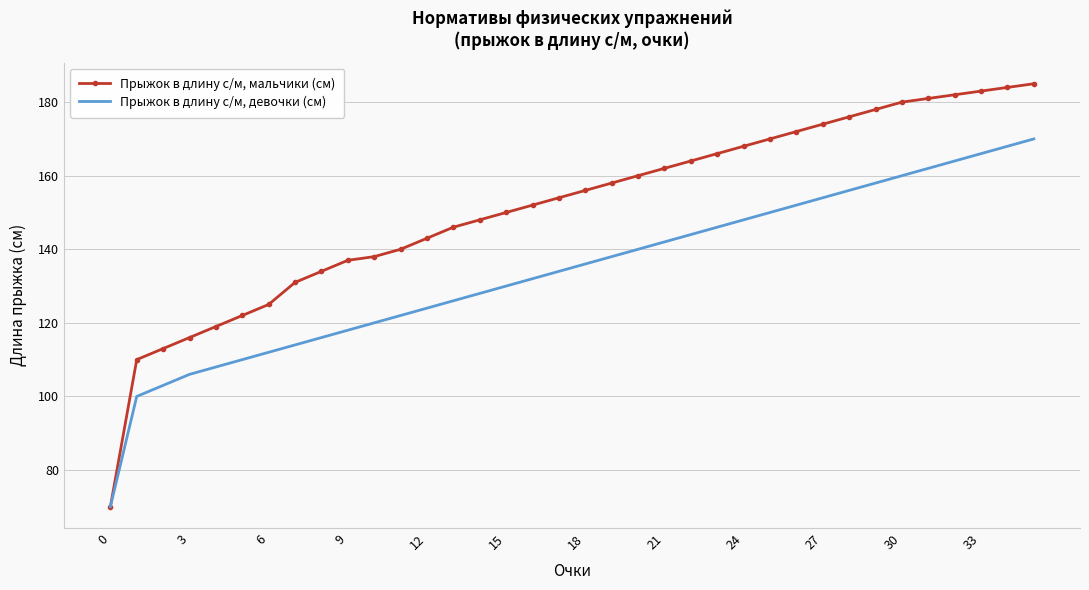

List the series in order of their overall mean, highest first.

Прыжок в длину с/м, мальчики (см), Прыжок в длину с/м, девочки (см)